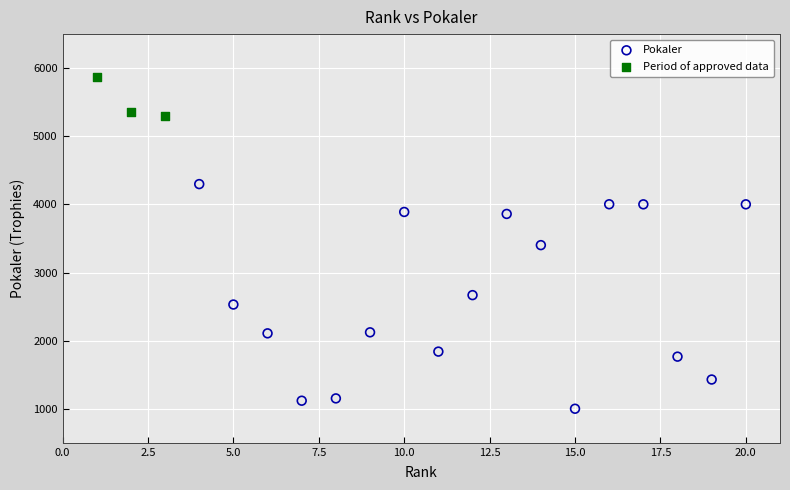

Which series has the largest Y range (max minus min)?

Pokaler